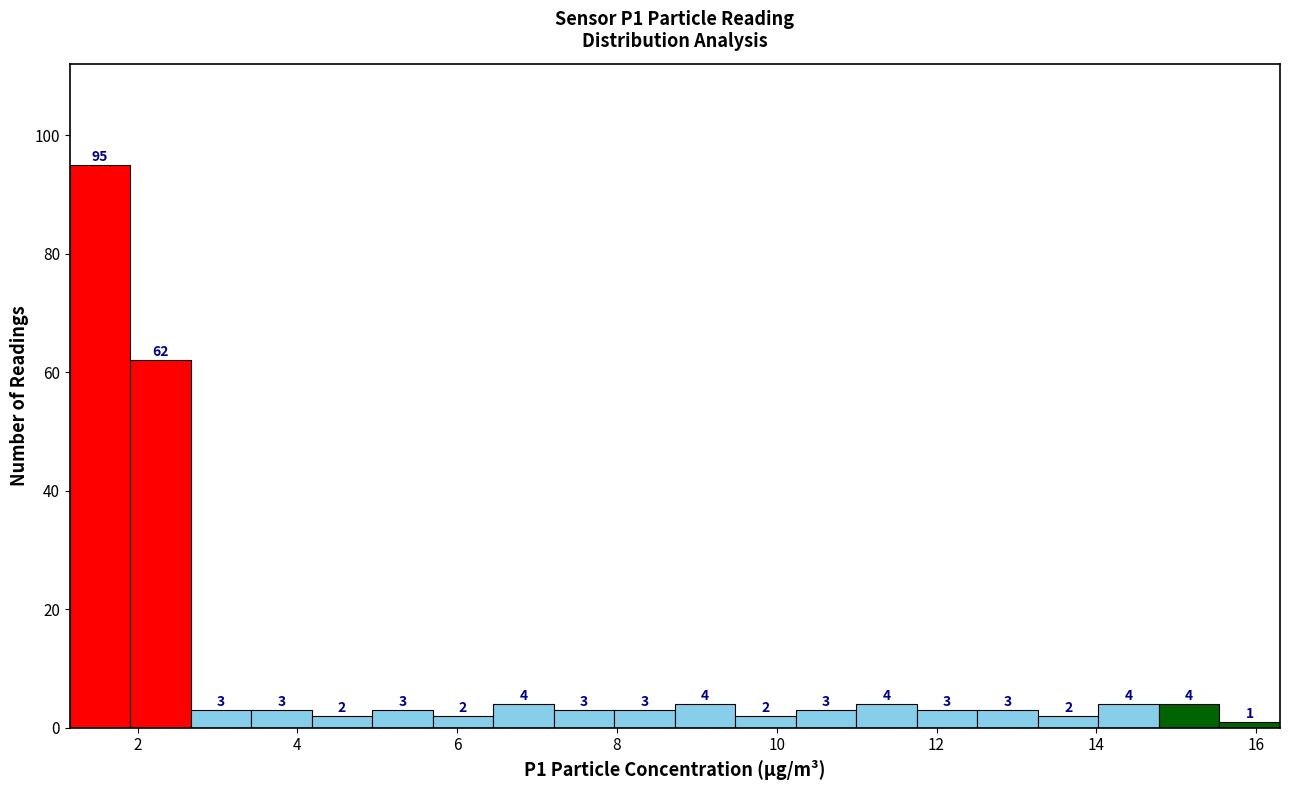

Read against the x-axis, roughly where is the centre of the tallest bar?

1.6